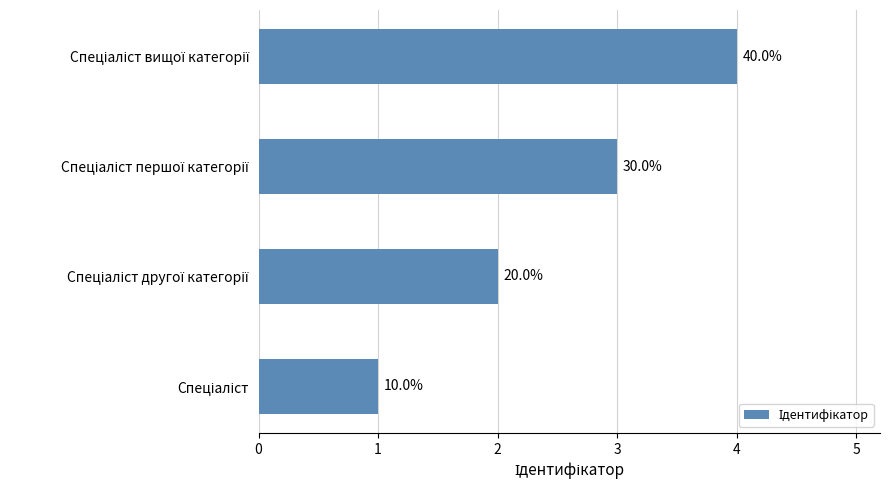

Are the bars grouped side by side (vs. stacked)?

No